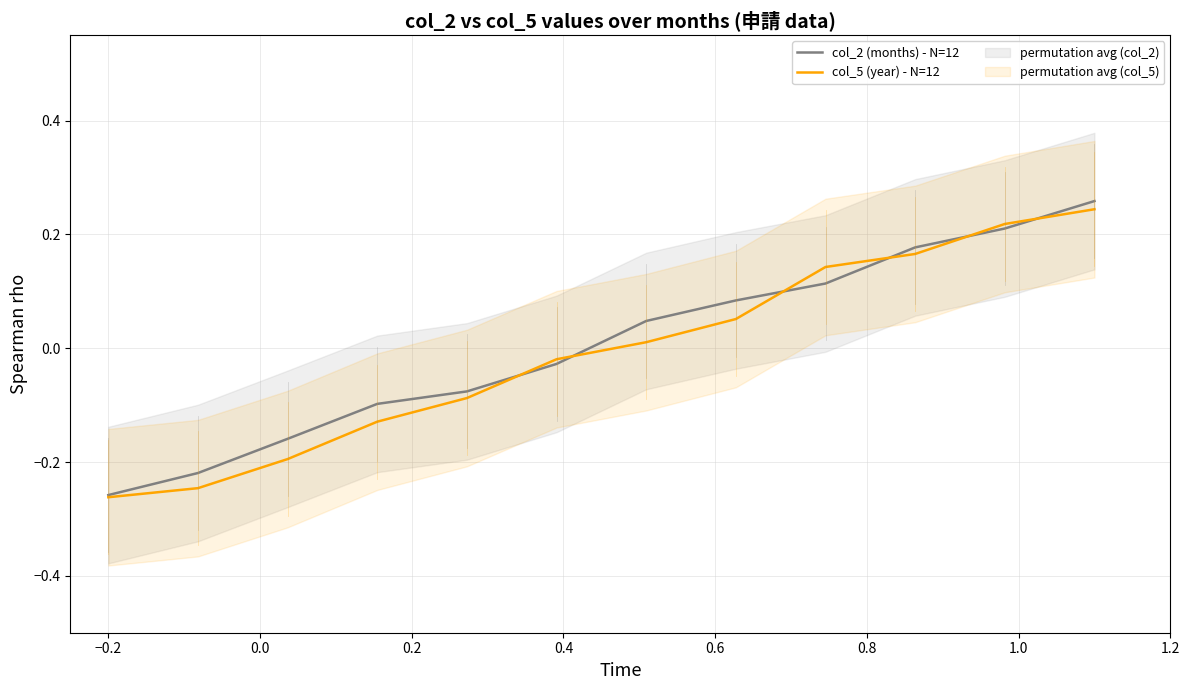

The value of col_5 (year) - N=12 at 0.0 is -0.2. True or false?

True